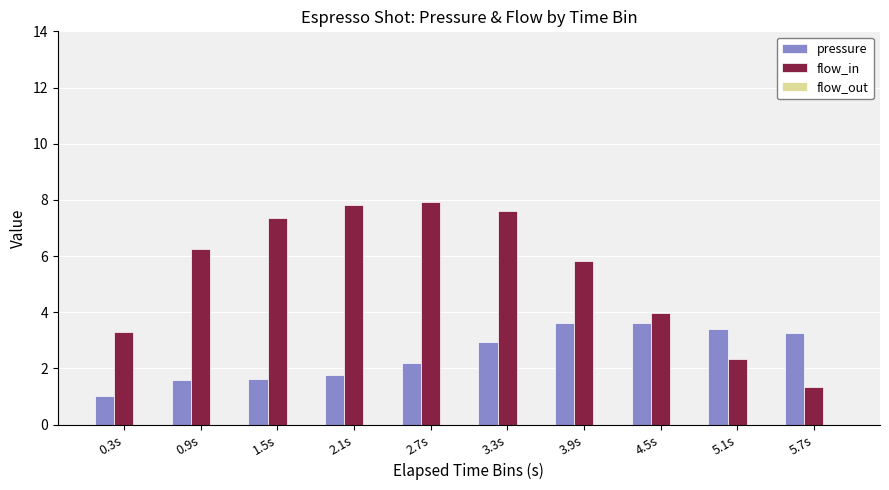

True or false: flow_in has a value of 7.3 at 1.5s.

True